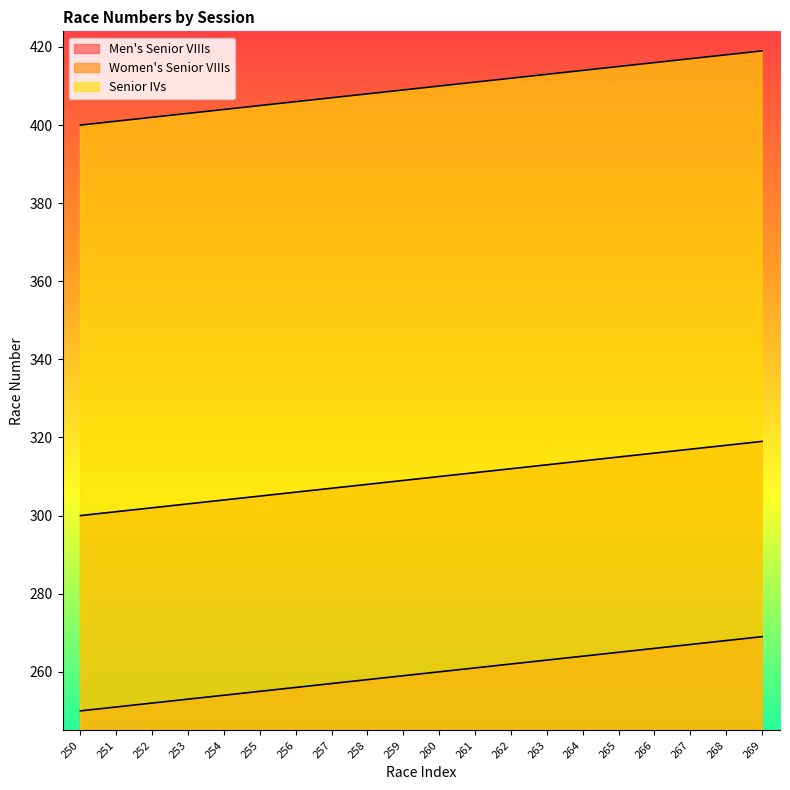

True or false: Senior IVs and Women's Senior VIIIs cross at least once.

False